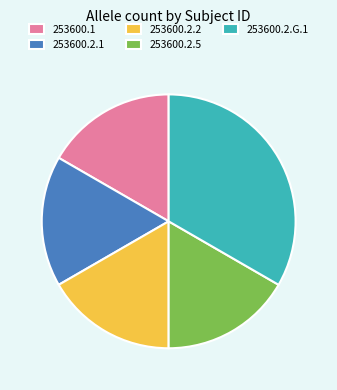

Is 253600.2.1 the majority of the pie?

No